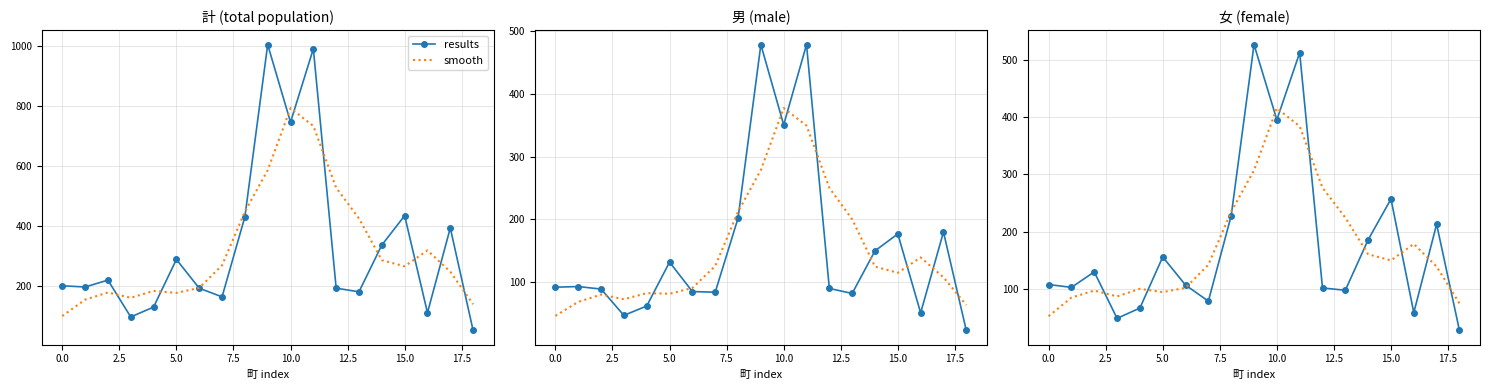

What is the difference between the maximum and minimum values in the results series?

498.0